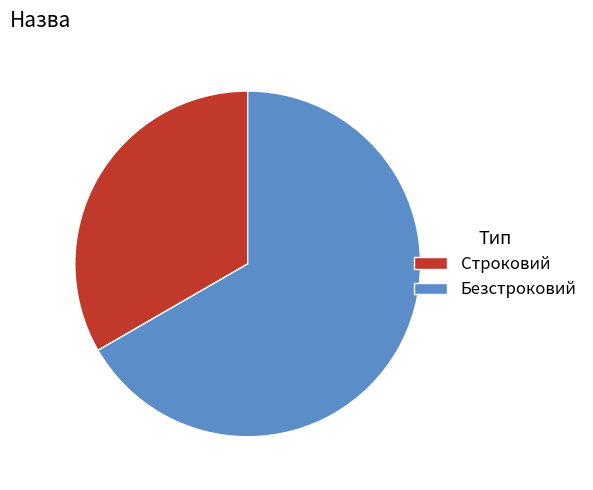

Which has a higher value, Безстроковий or Строковий?

Безстроковий